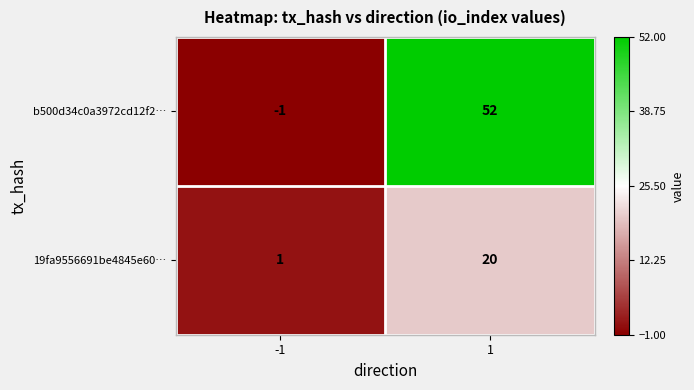

What is the difference between the b500d34c0a3972cd12f2… values at 1 and -1?

53